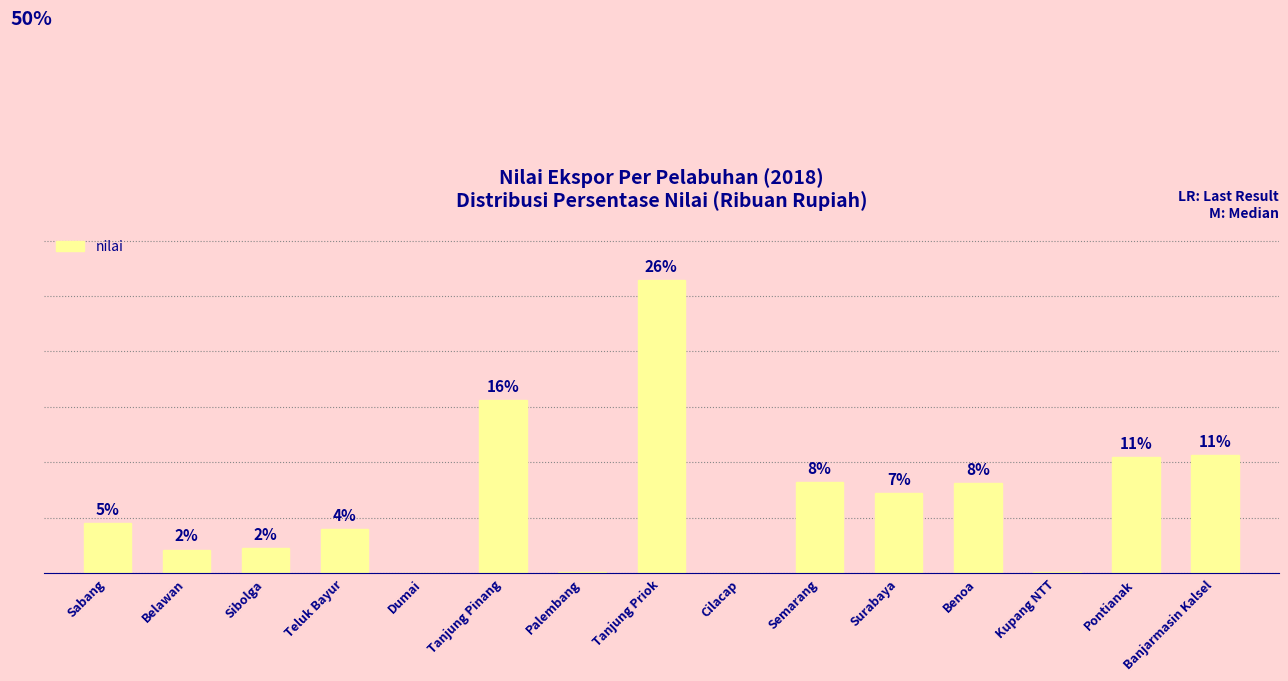

Are the bars horizontal?

No